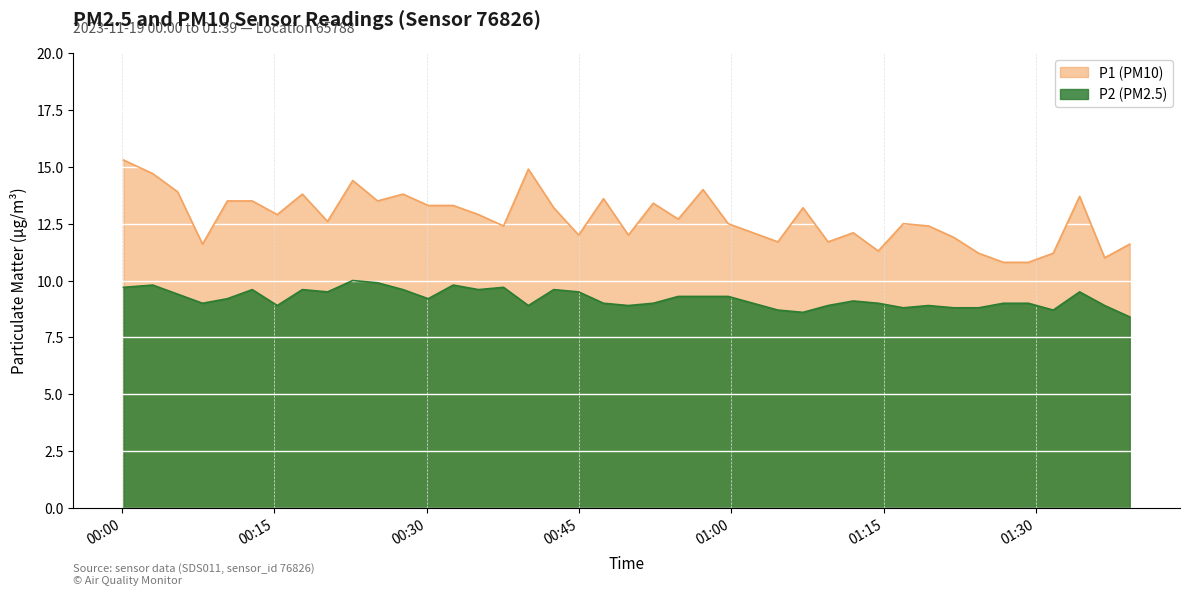

True or false: P2 has a value of 2.2 at 2023-11-19T01:09:32.

False